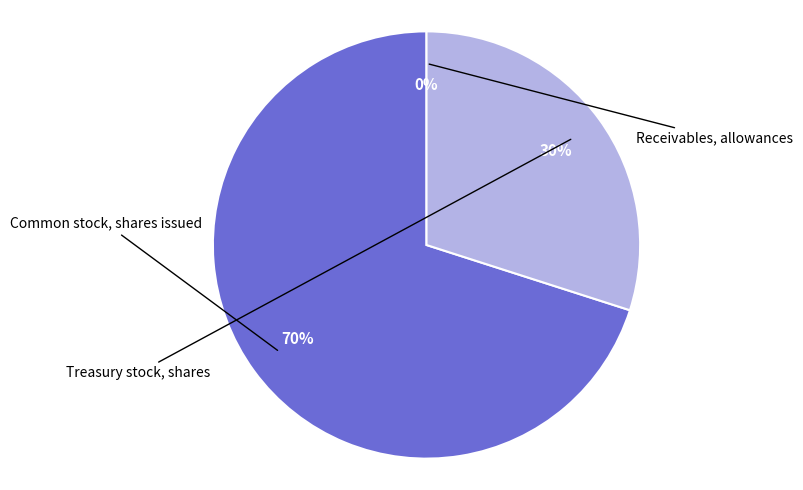

To the nearest percent, what is the difference between the largest and smallest slice percentages?

70%